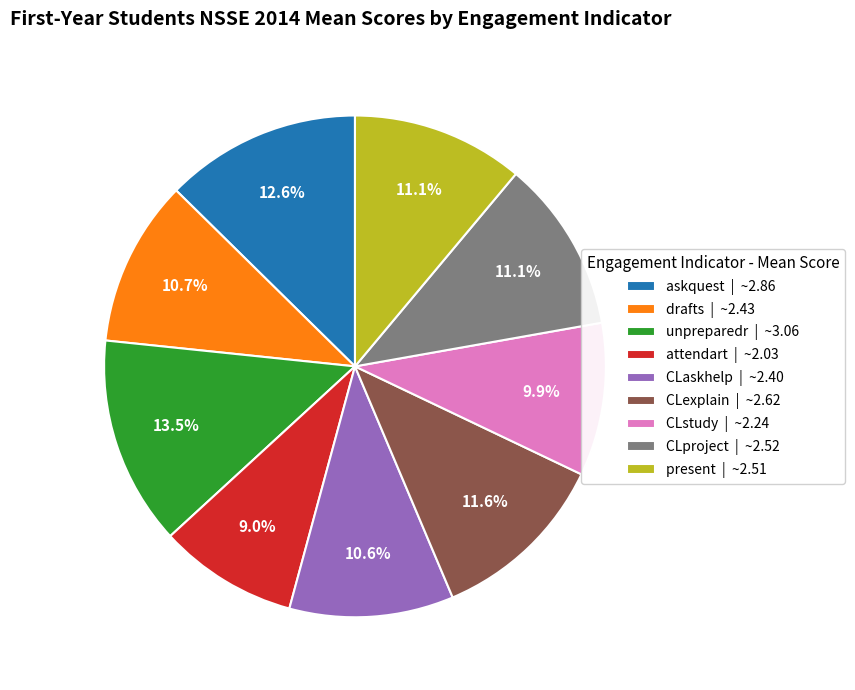

How many slices are in this pie chart?

9